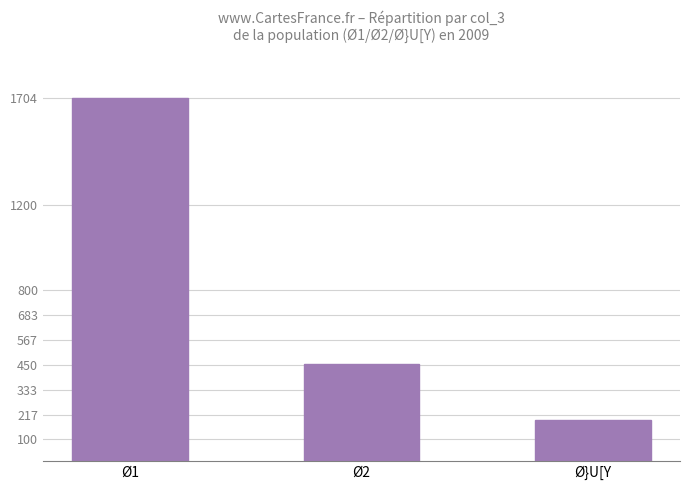

Does the chart contain any negative values?

No